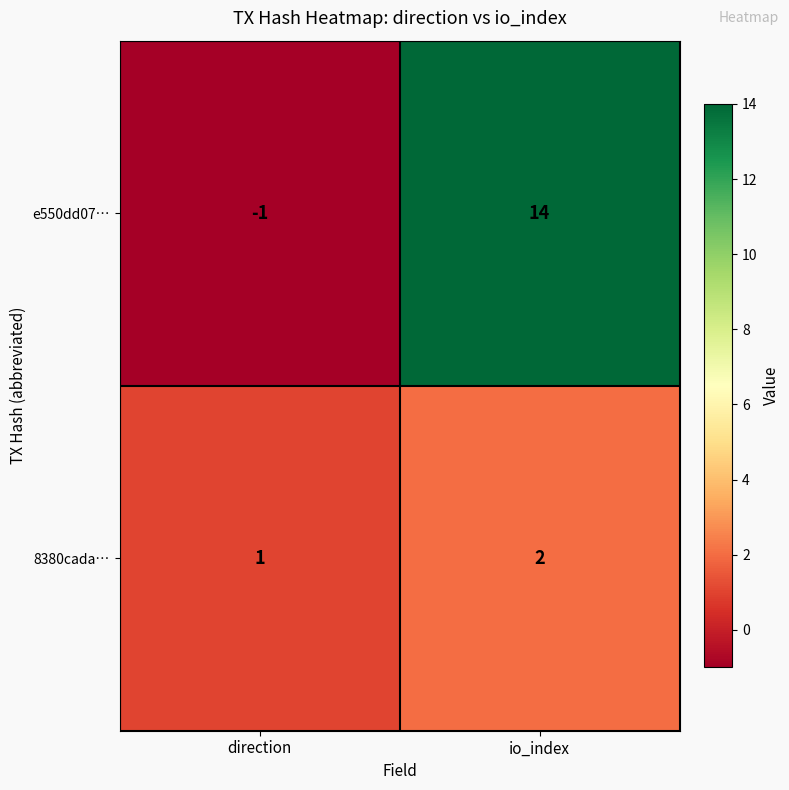

Read the e550dd07… value at io_index, to the nearest 10.

10